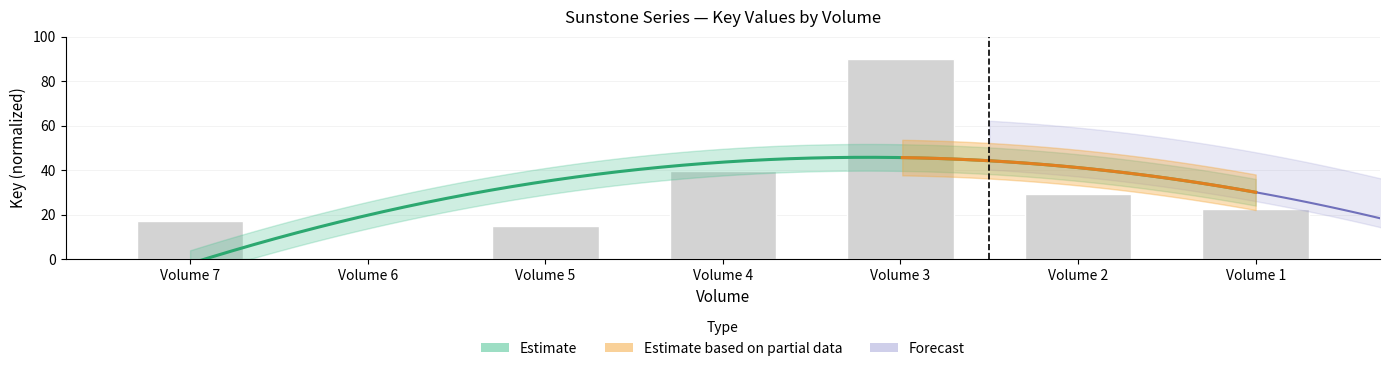

Is it true that the value at Volume 4 is 39.6?

True